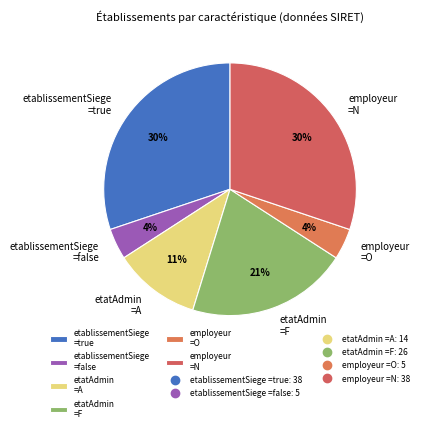

Is there any slice that represents more than half of the pie?

No